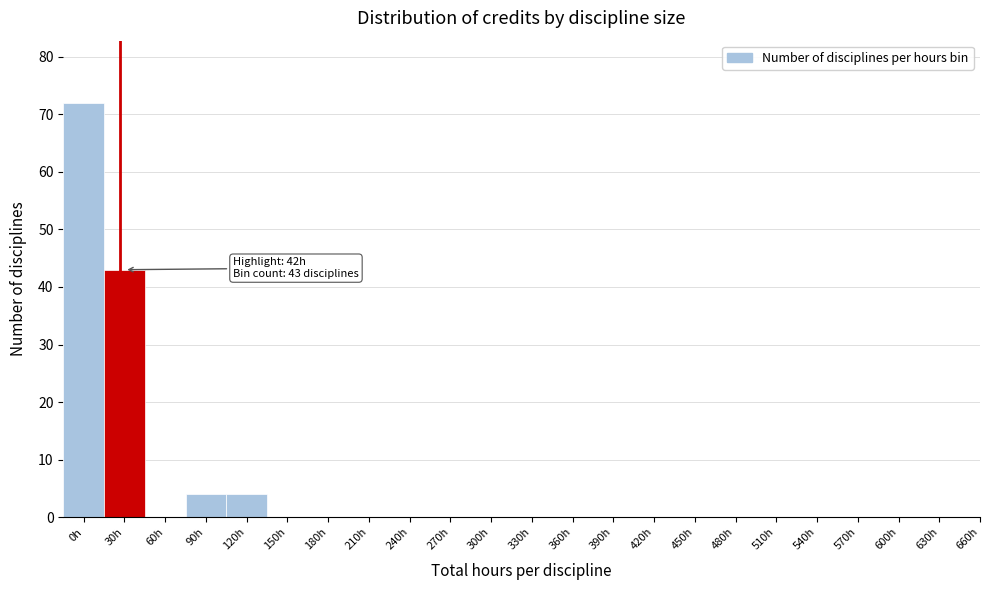

Reading right to left, what are all the values shown in this chart?

660h=0	630h=0	600h=0	570h=0	540h=0	510h=0	480h=0	450h=0	420h=0	390h=0	360h=0	330h=0	300h=0	270h=0	240h=0	210h=0	180h=0	150h=0	120h=4	90h=4	60h=0	30h=43	0h=72